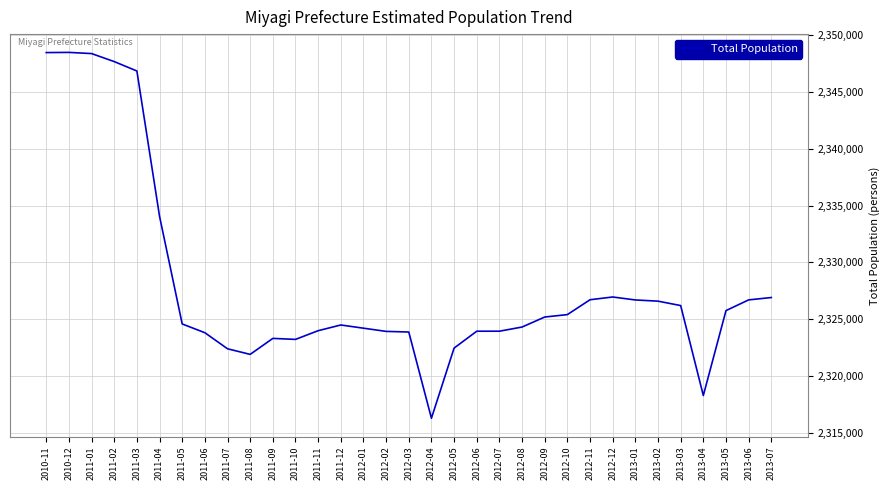

Count the number of categories in the chart.

33